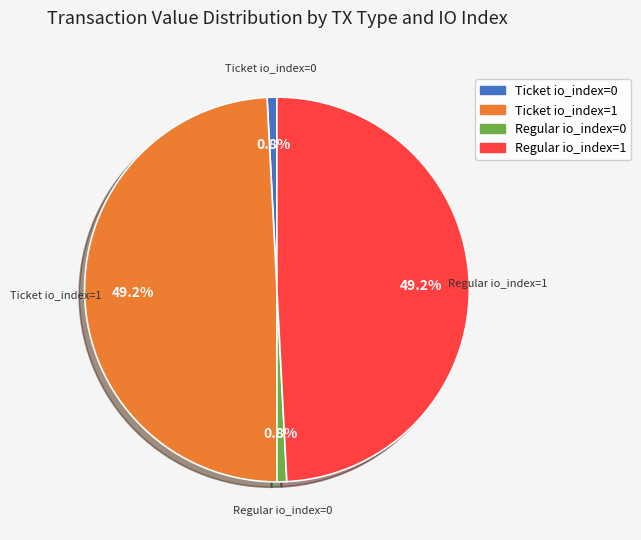

Between Ticket io_index=1 and Regular io_index=0, which is larger?

Ticket io_index=1